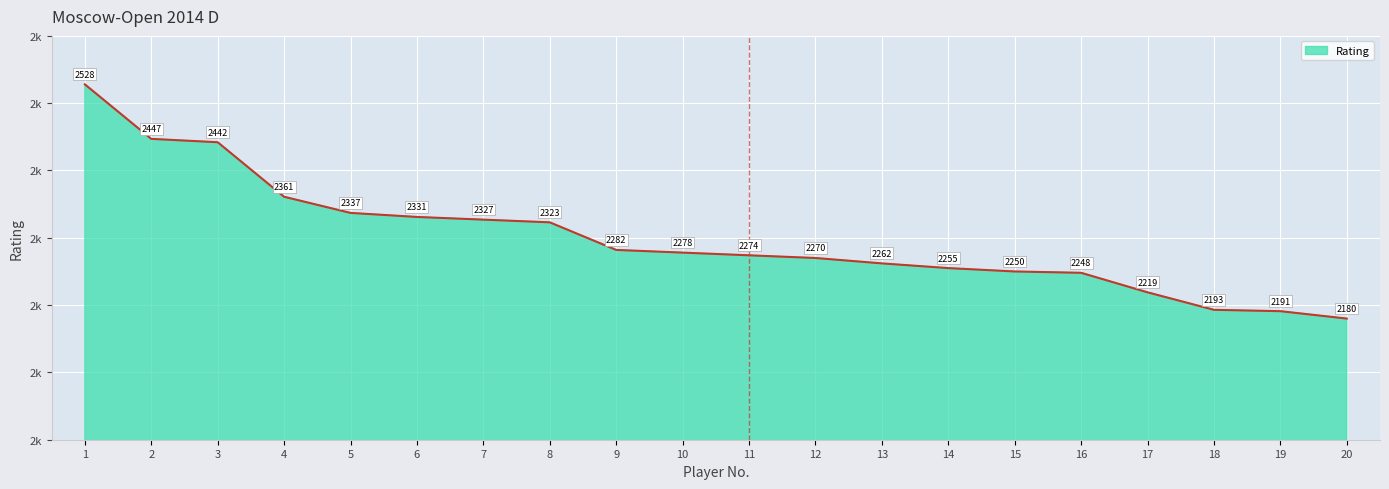

Does the chart display data point markers on the line(s)?

No